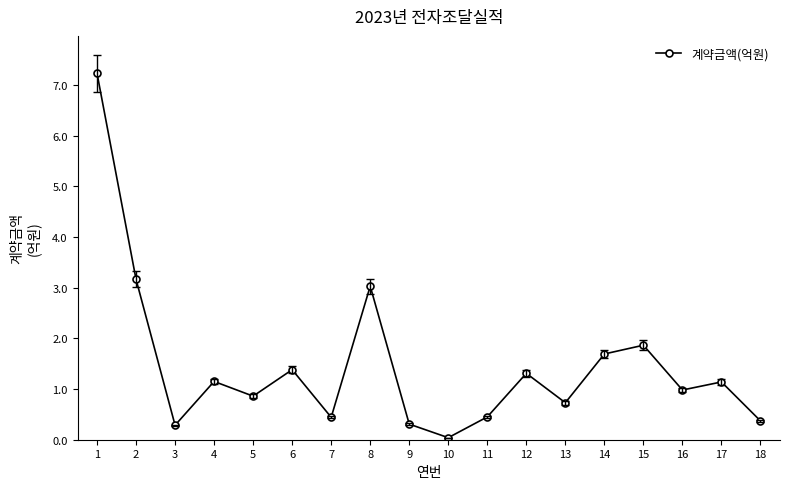

What is the approximate value at 6?

1.4